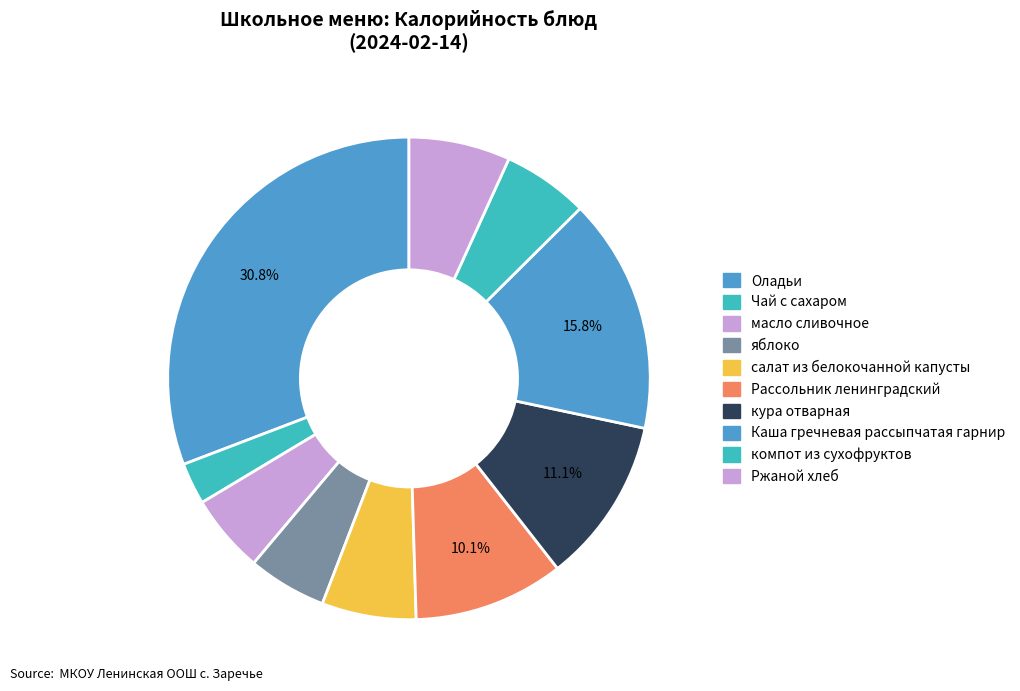

How many segments does this pie chart have?

10